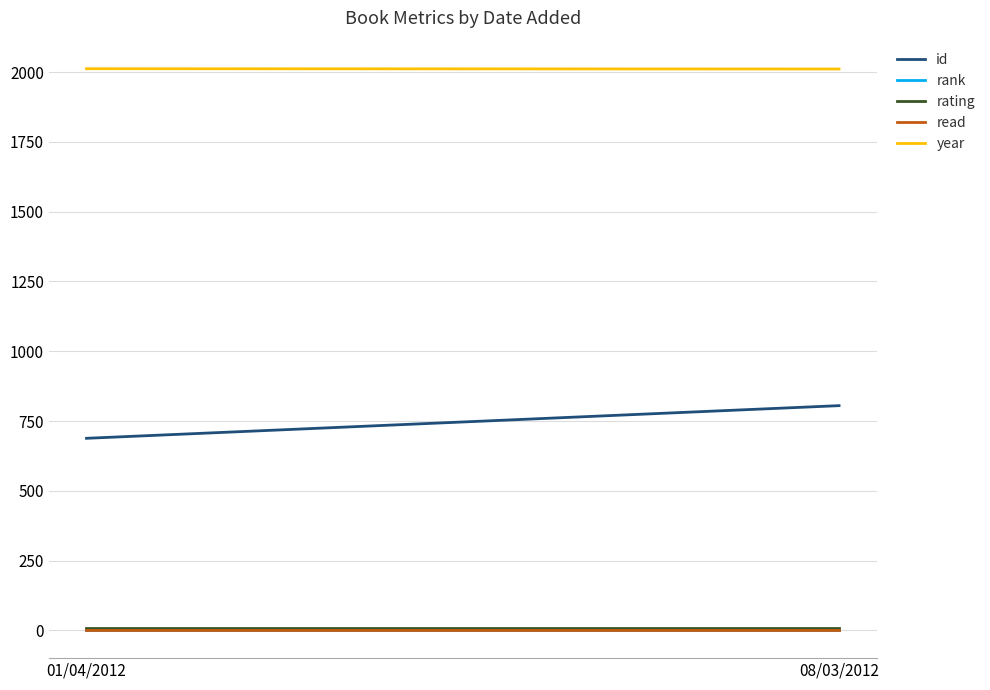

What is the smallest value displayed?

1